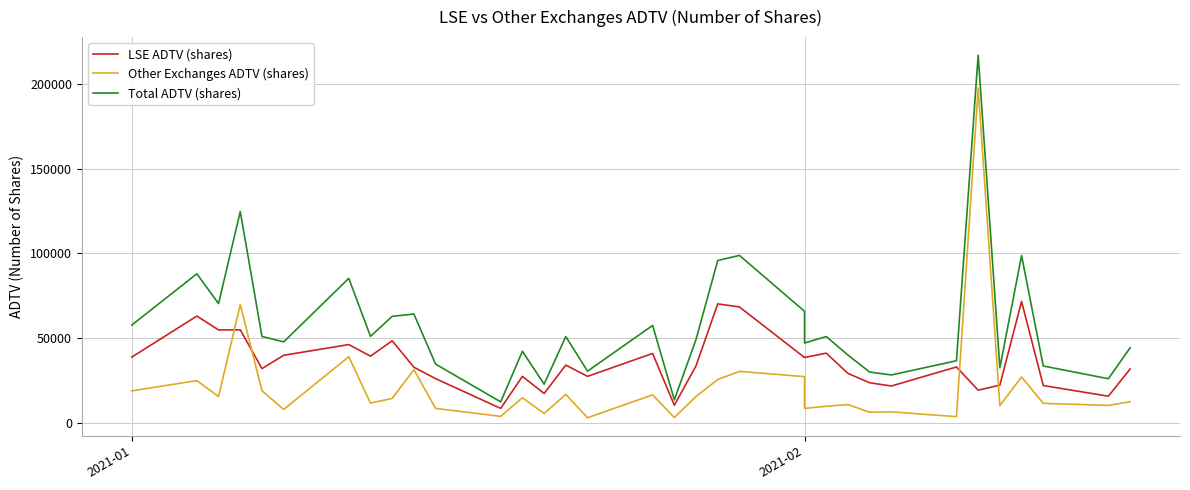

Does the chart display data point markers on the line(s)?

No